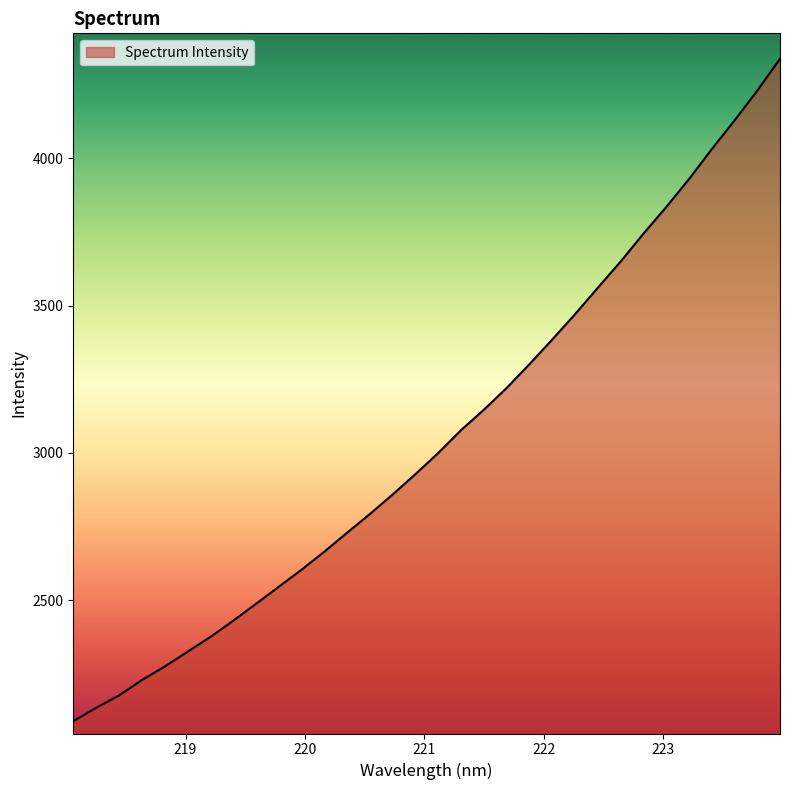

How many lines are shown in the chart?

1